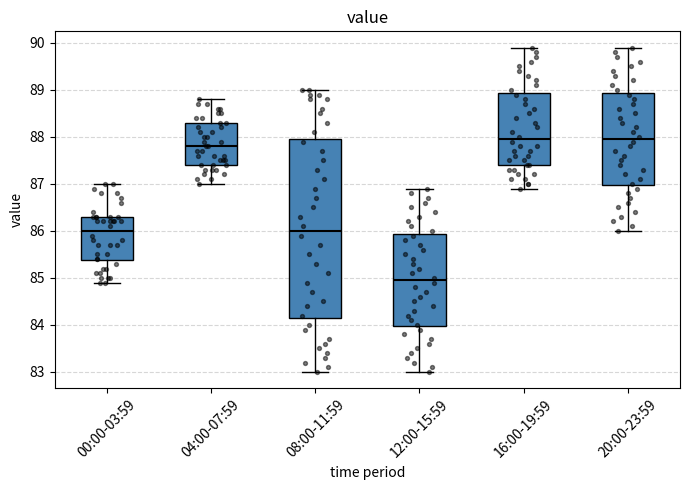

Reading left to right, read every box against the y-axis: the position of its median line, the range the box covers, and the ends of its whiskers. The values are not printed on the chart, so give them approximately, as read against the axis.

00:00-03:59: median 86.0, box 85.4 to 86.3, whiskers 84.9 to 87.0
04:00-07:59: median 87.8, box 87.4 to 88.3, whiskers 87.0 to 88.8
08:00-11:59: median 86.0, box 84.2 to 88.0, whiskers 83.0 to 89.0
12:00-15:59: median 85.0, box 84.0 to 85.9, whiskers 83.0 to 86.9
16:00-19:59: median 88.0, box 87.4 to 88.9, whiskers 86.9 to 89.9
20:00-23:59: median 88.0, box 87.0 to 88.9, whiskers 86.0 to 89.9